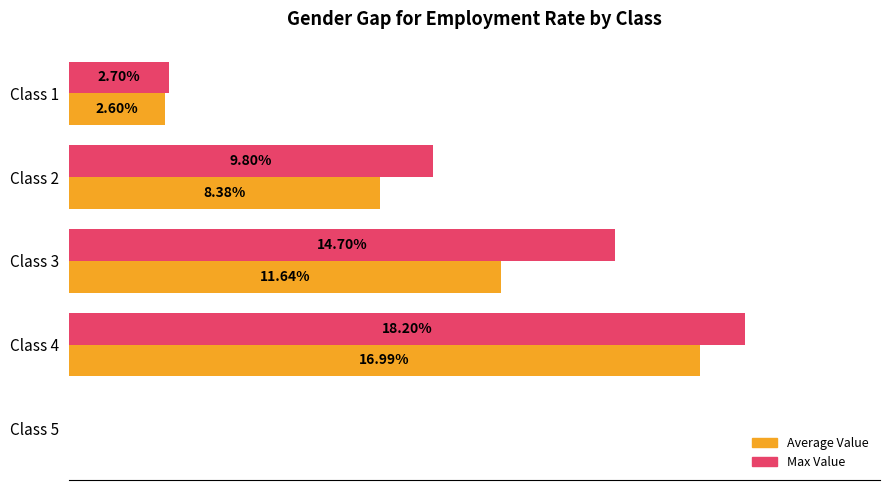

Which series has the largest total across all categories?

Max Value